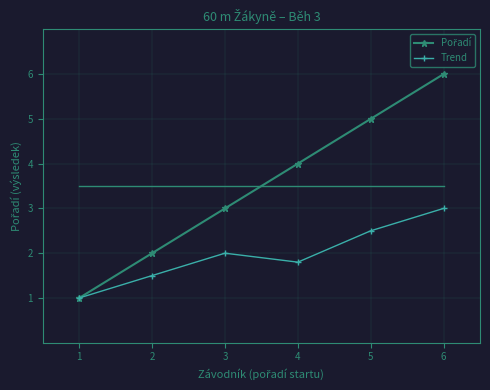

The Trend series shows 1.4 at 3. True or false?

False